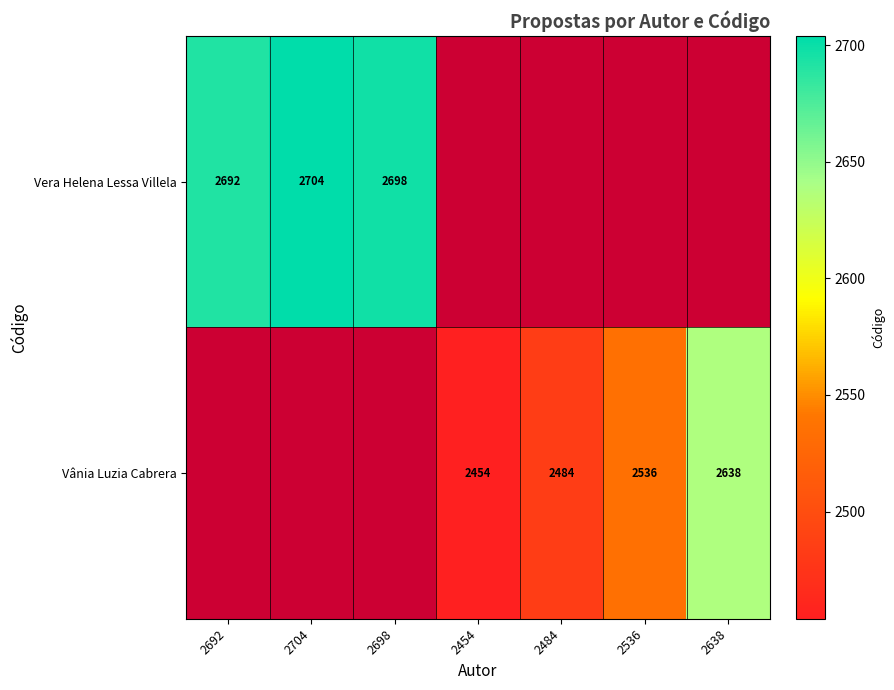

Count the number of categories in the chart.

7